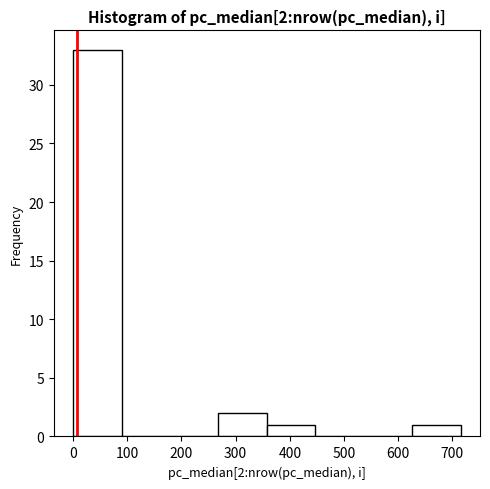

Which range on the x-axis has the tallest bar?

0 to 90